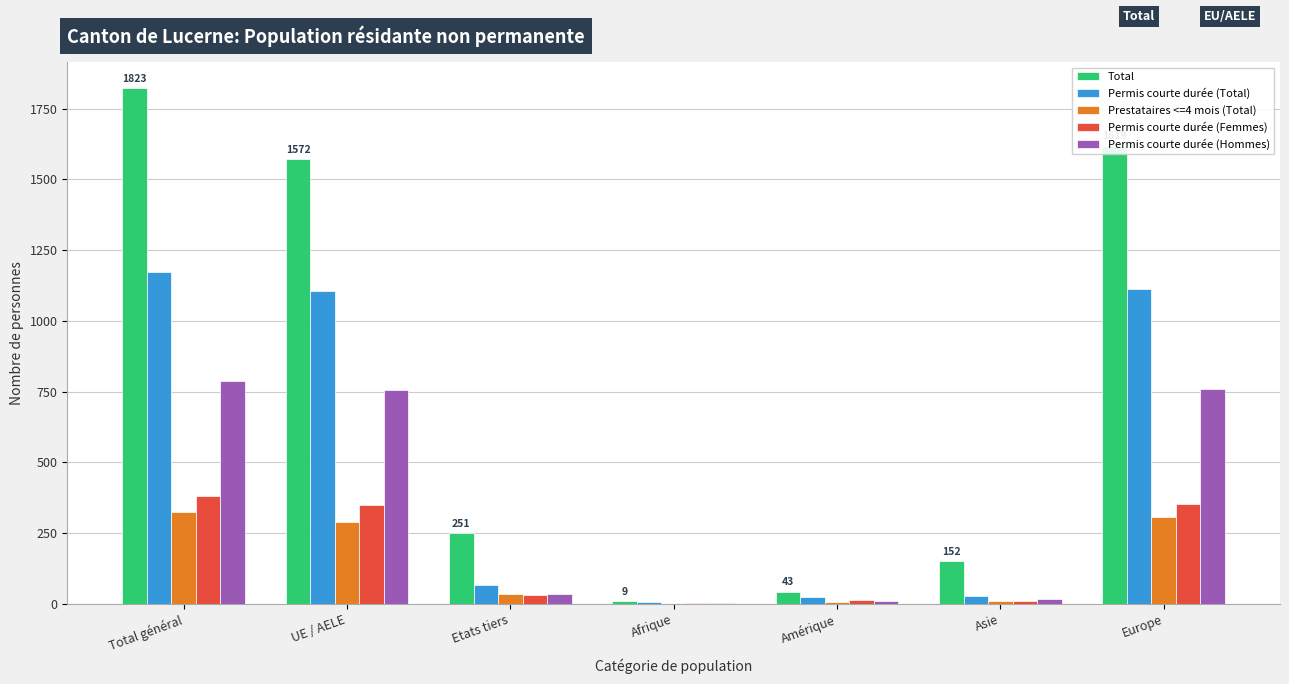

How many groups of bars are there?

7